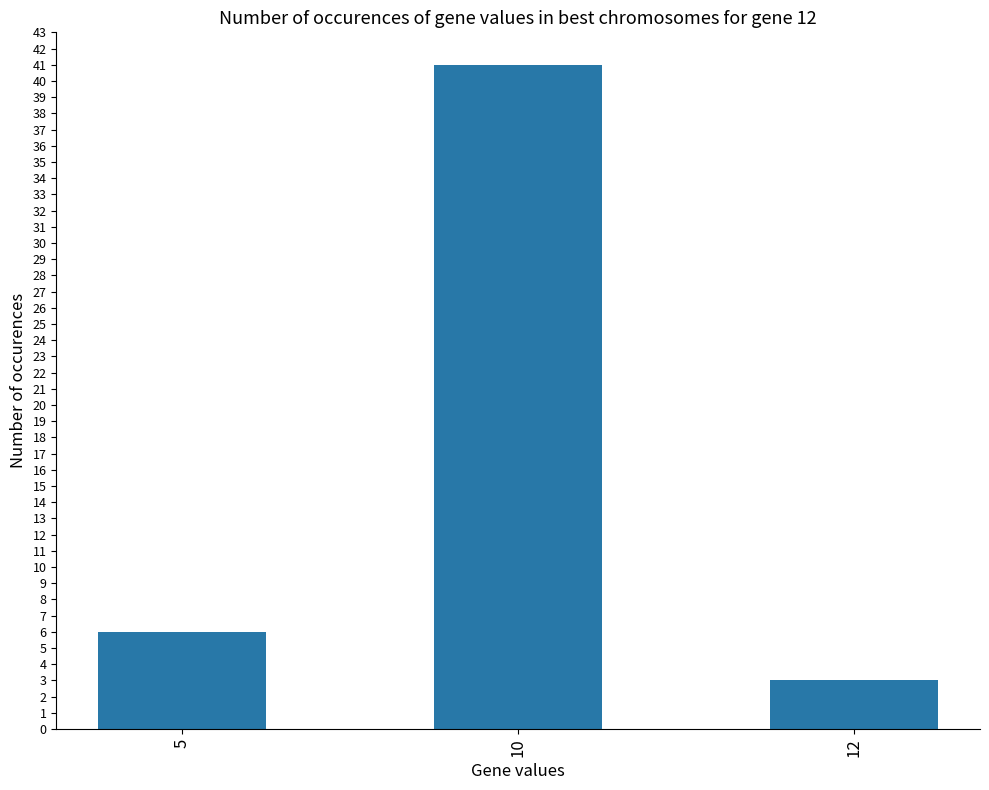

Read the value at 10, to the nearest 5.

40